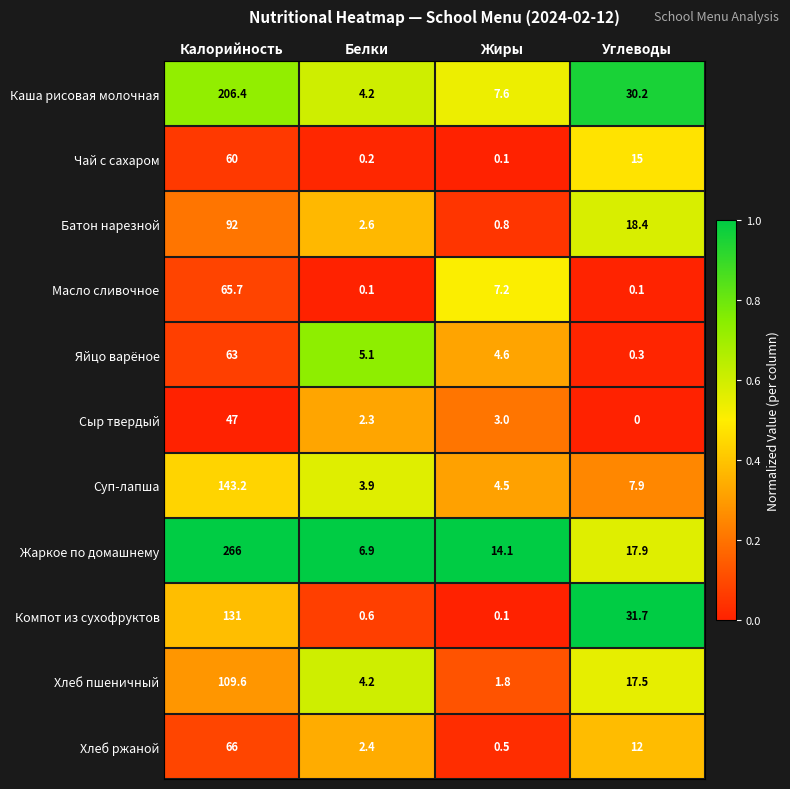

The value of Каша рисовая молочная at Жиры is 12.8. True or false?

False